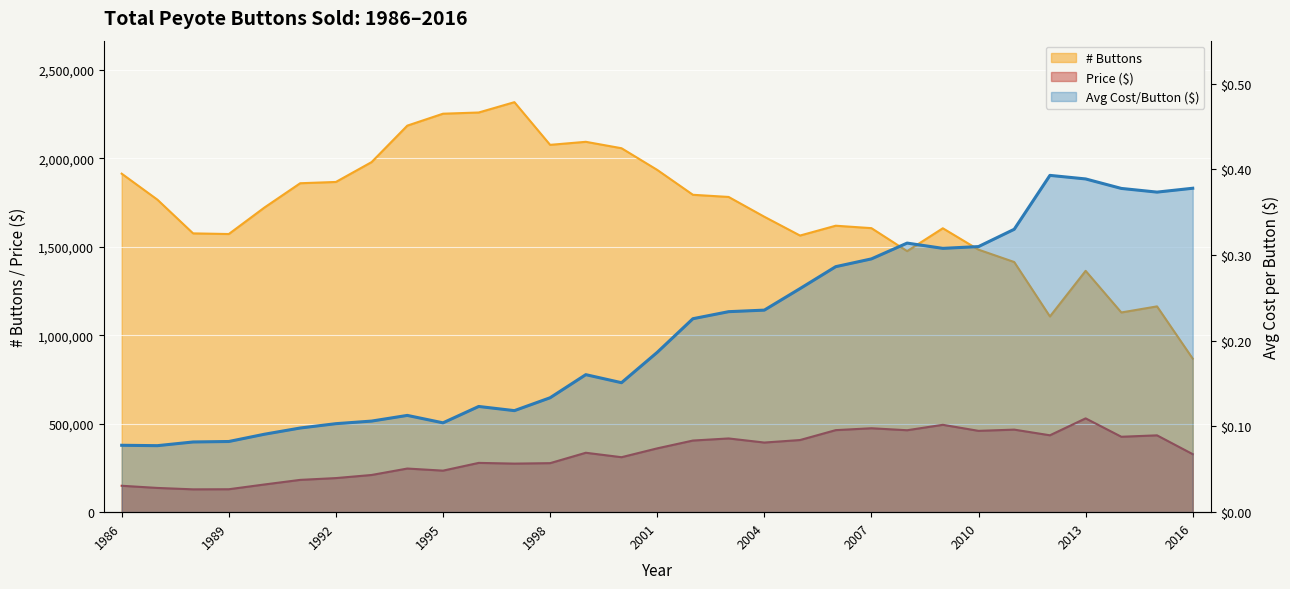

How many interior local peaks does the # Buttons series have?

6